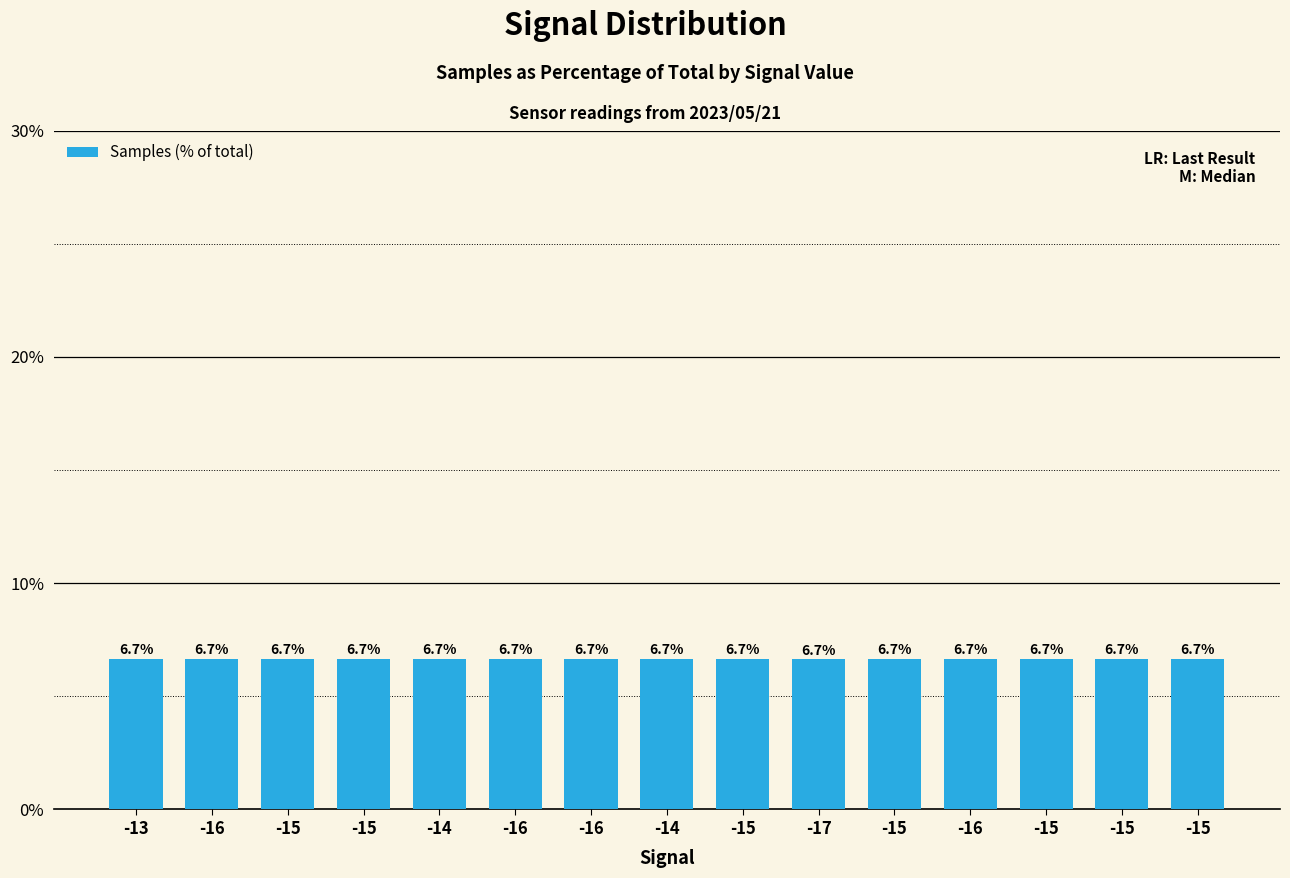

At which label is the value closest to 6?

-17